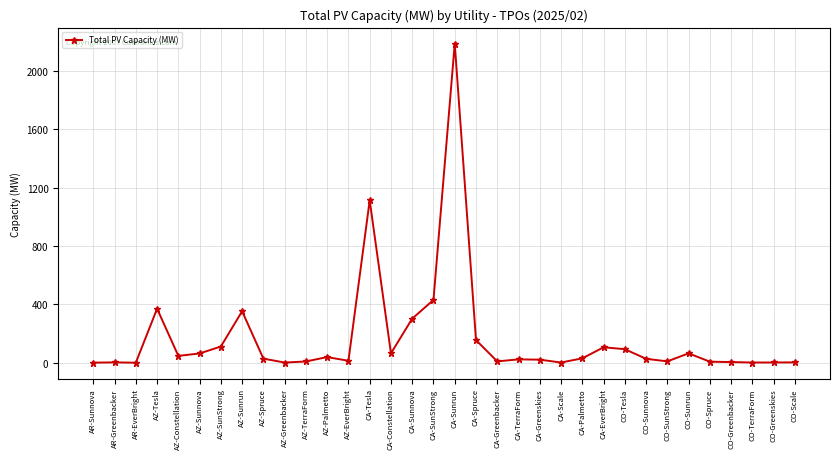

The chart shows a value of 247.2 at AZ-Tesla. True or false?

False